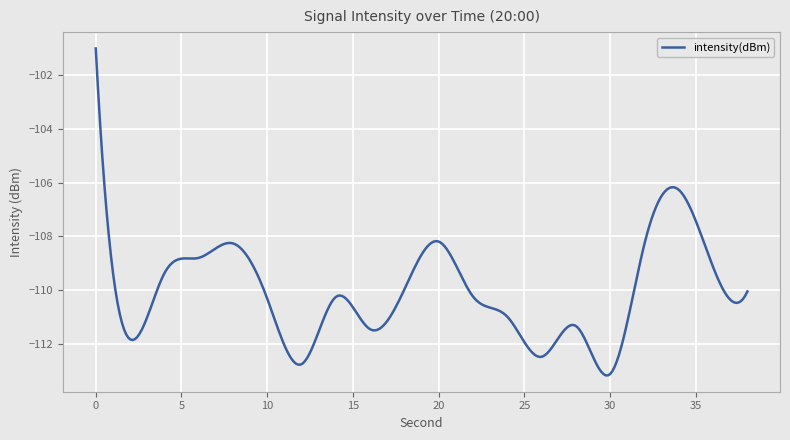

What is the smallest value displayed?

-113.2